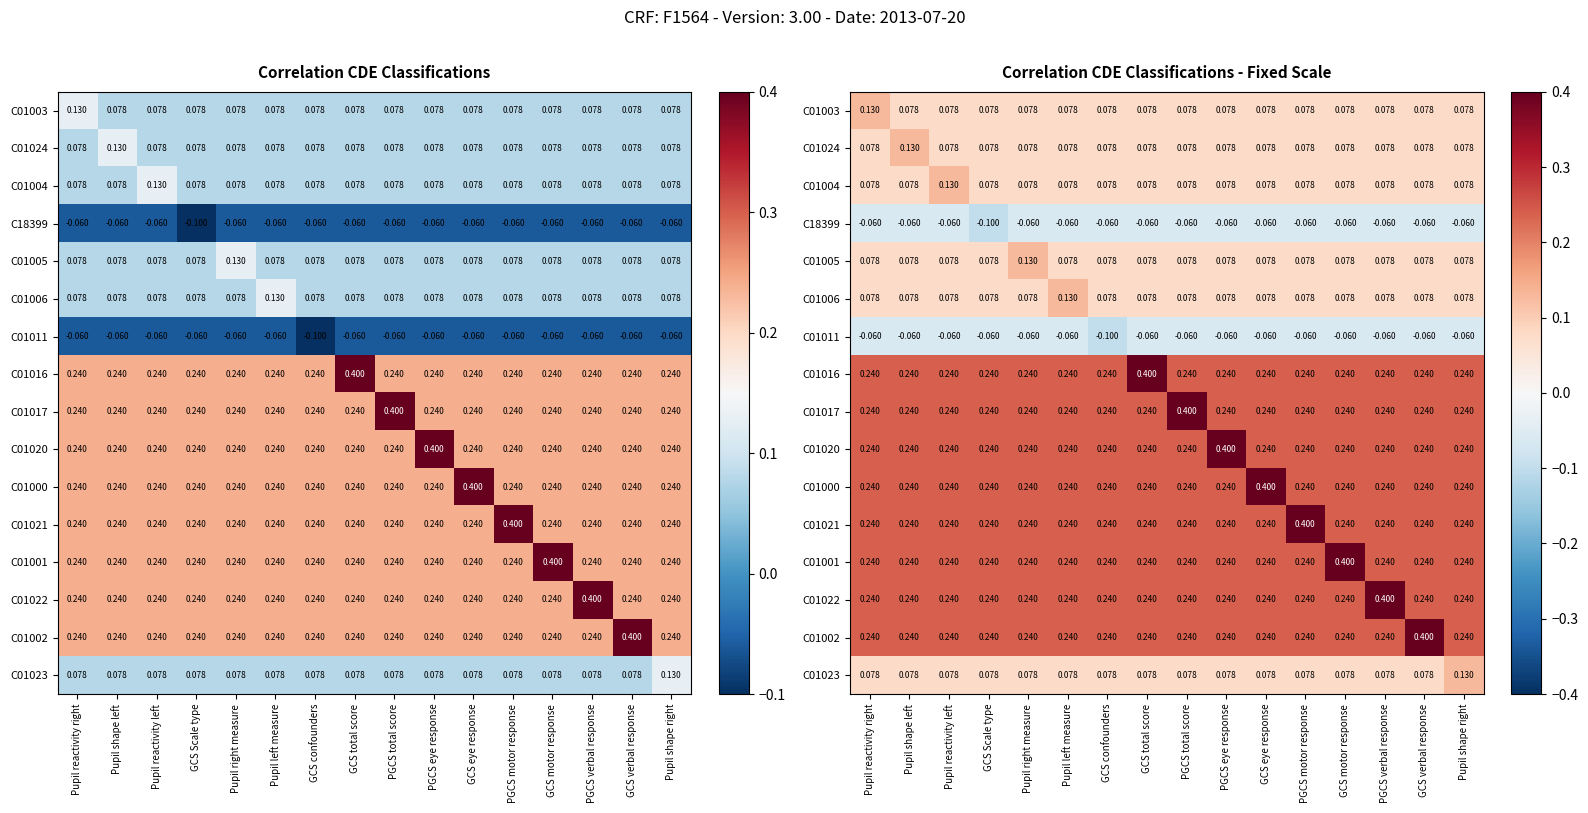

Which has a higher value, GCS motor response or PGCS motor response?

GCS motor response